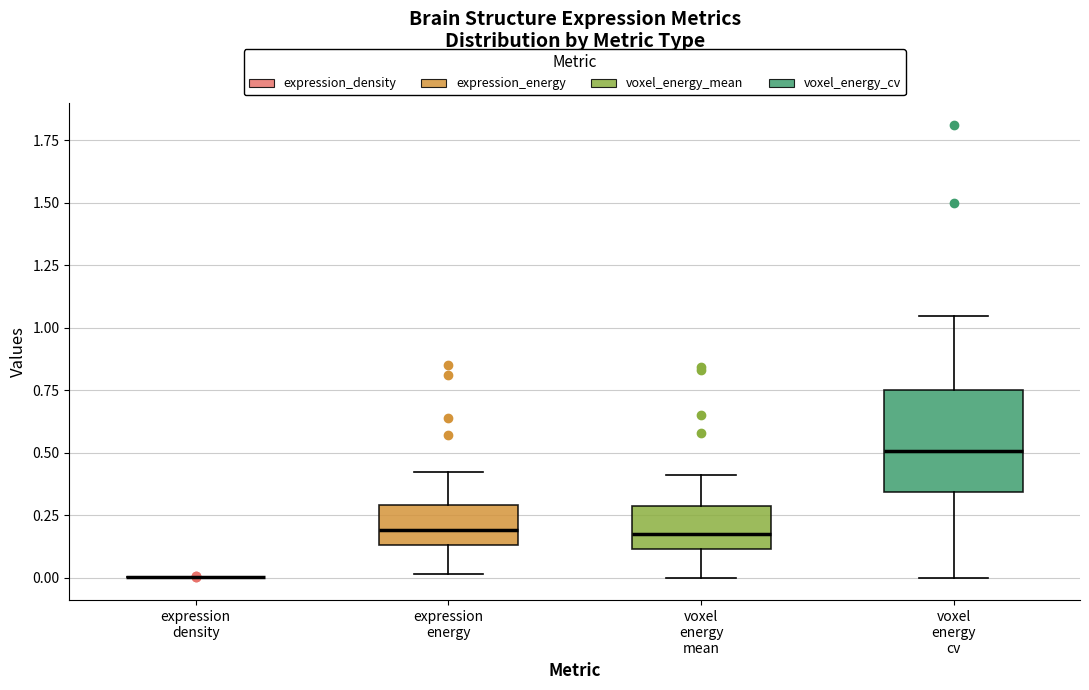

Reading left to right, read every box against the y-axis: the position of its median line, the range the box covers, and the ends of its whiskers. The values are not printed on the chart, so give them approximately, as read against the axis.

expression density: box collapsed to a line at 0.00, whiskers 0.00 to 0.00
expression energy: median 0.20, box 0.15 to 0.30, whiskers 0.00 to 0.40
voxel energy mean: median 0.15, box 0.10 to 0.30, whiskers 0.00 to 0.40
voxel energy cv: median 0.50, box 0.35 to 0.75, whiskers 0.00 to 1.05